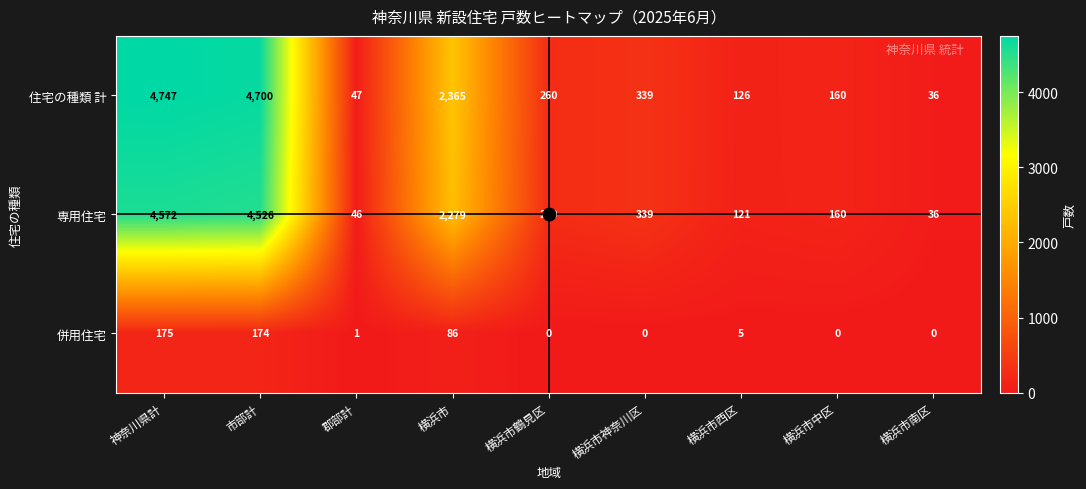

The 併用住宅 series shows 0 at 横浜市南区. True or false?

True